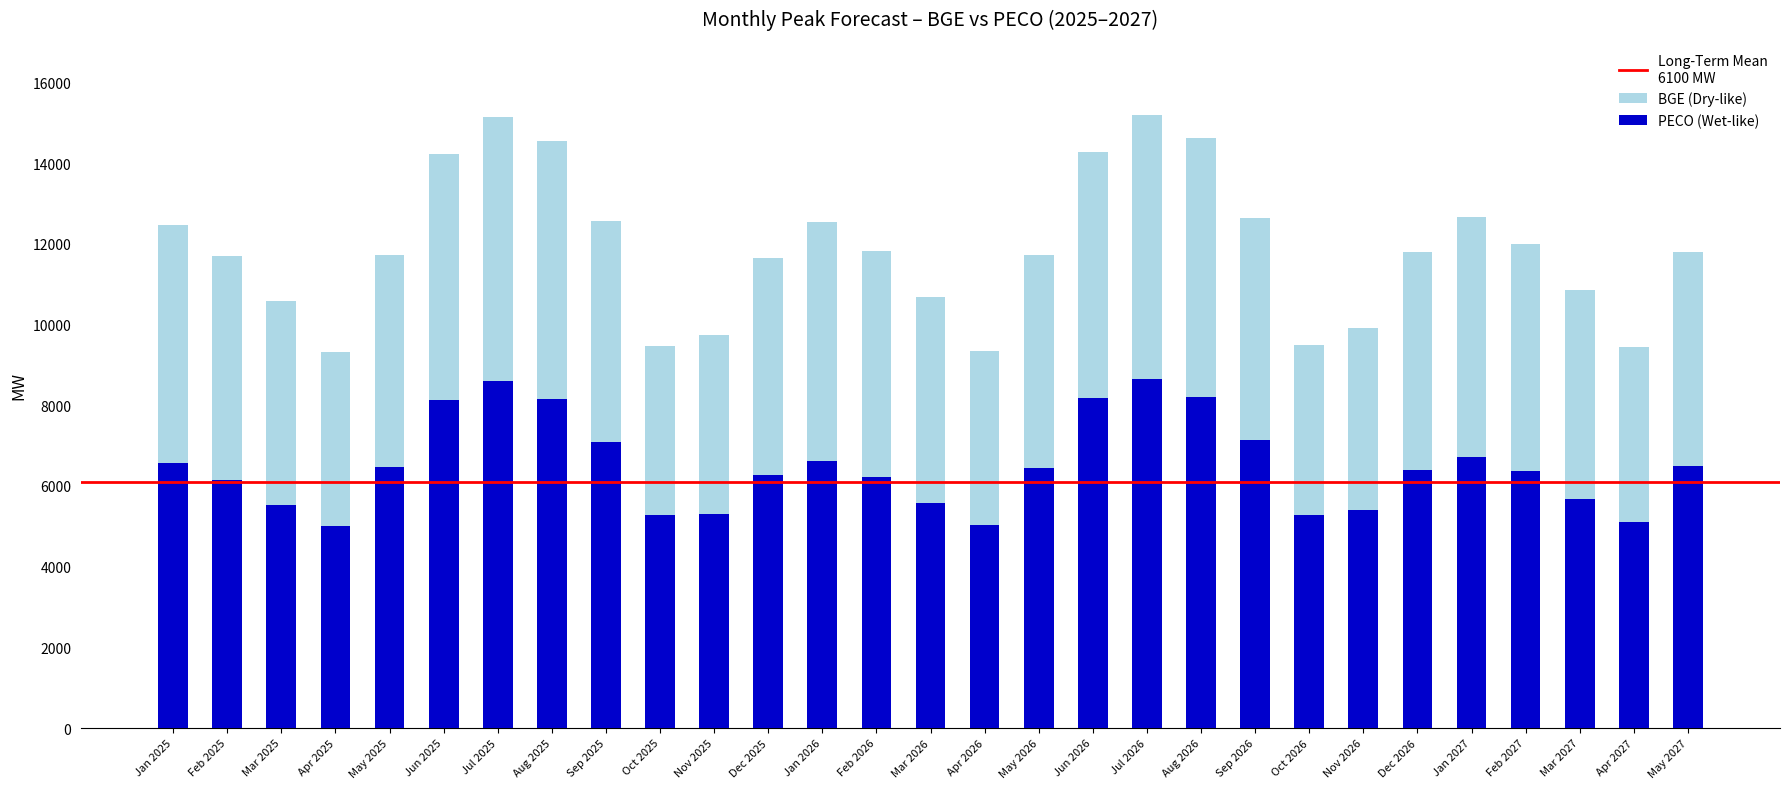

What is the difference between the maximum and second lowest values?

3602